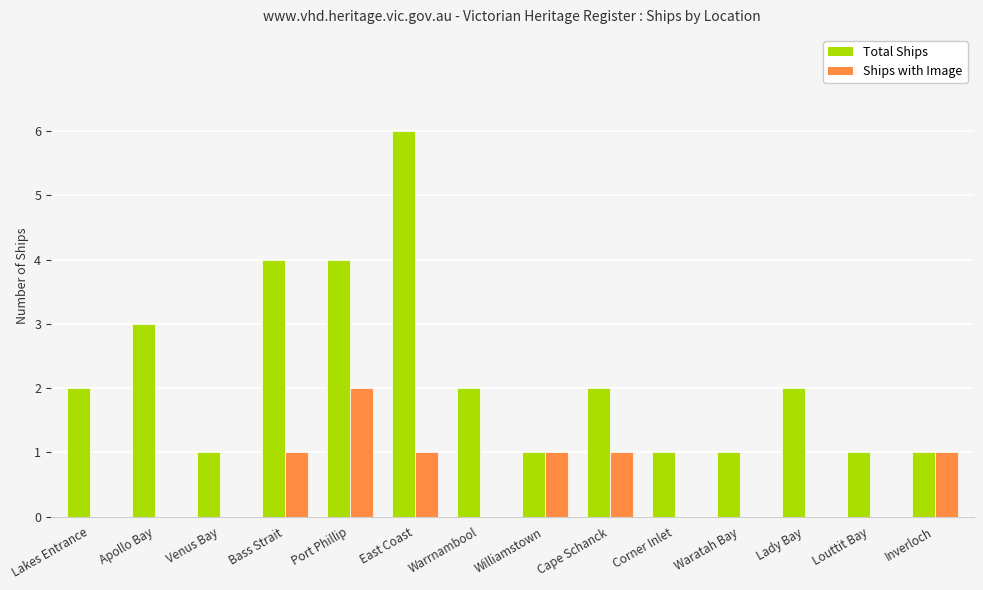

The value of Total Ships at Lakes Entrance is 2. True or false?

True